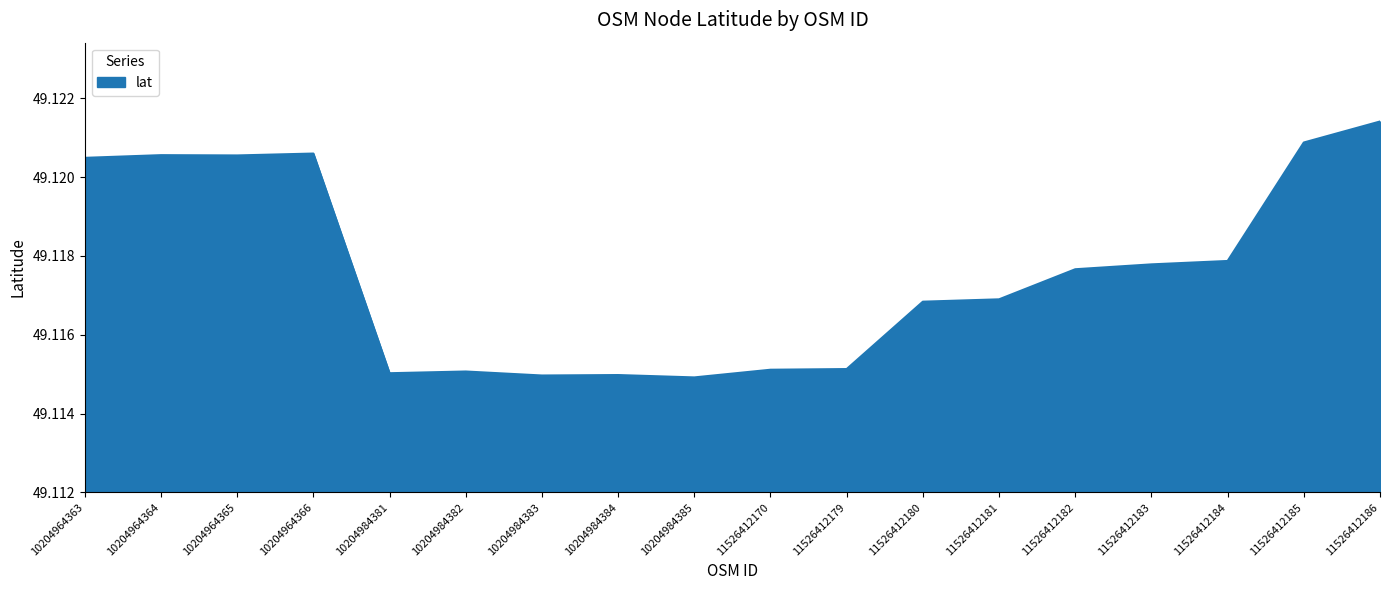

Is it true that the value at 10204984381 is 32.6?

False